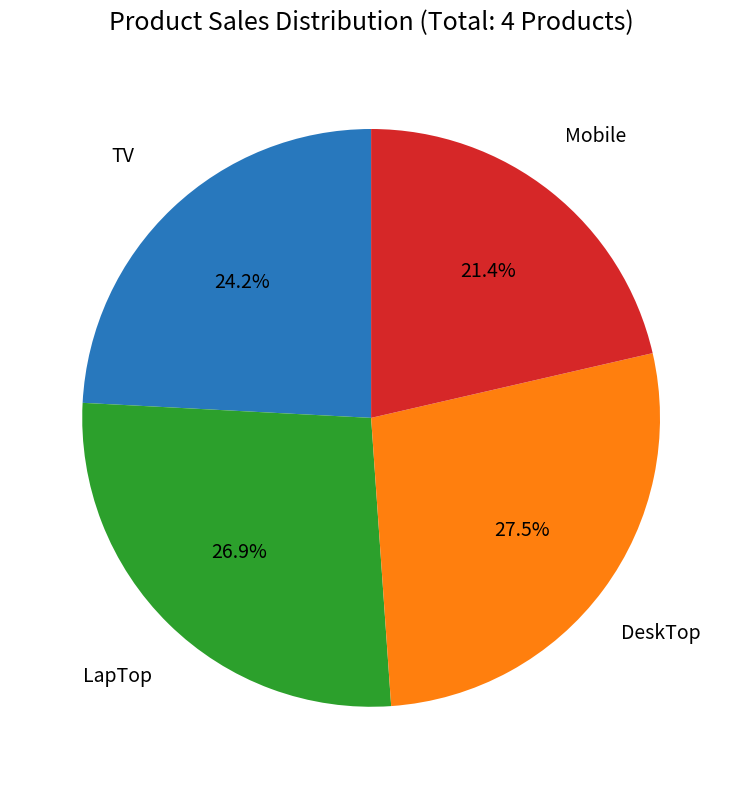

Does any single category account for the majority?

No